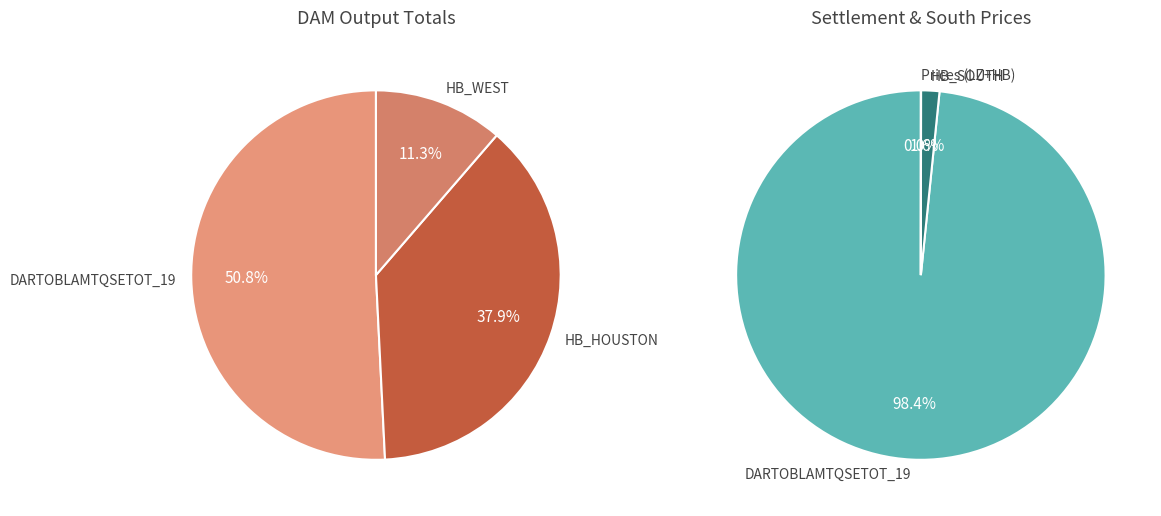

How many segments does this pie chart have?

7